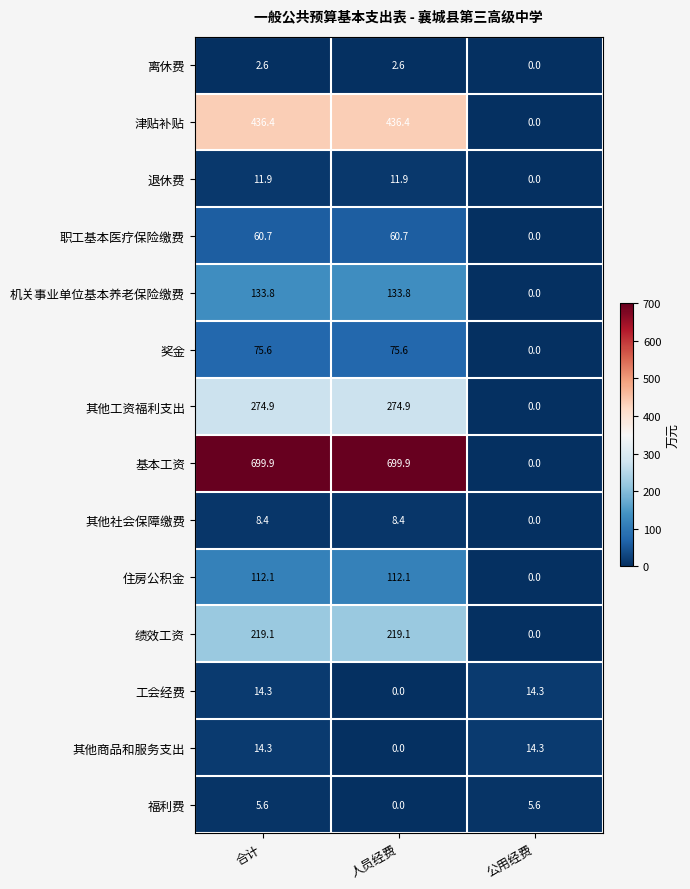

Between 合计 and 公用经费, which series saw the biggest shift?

基本工资